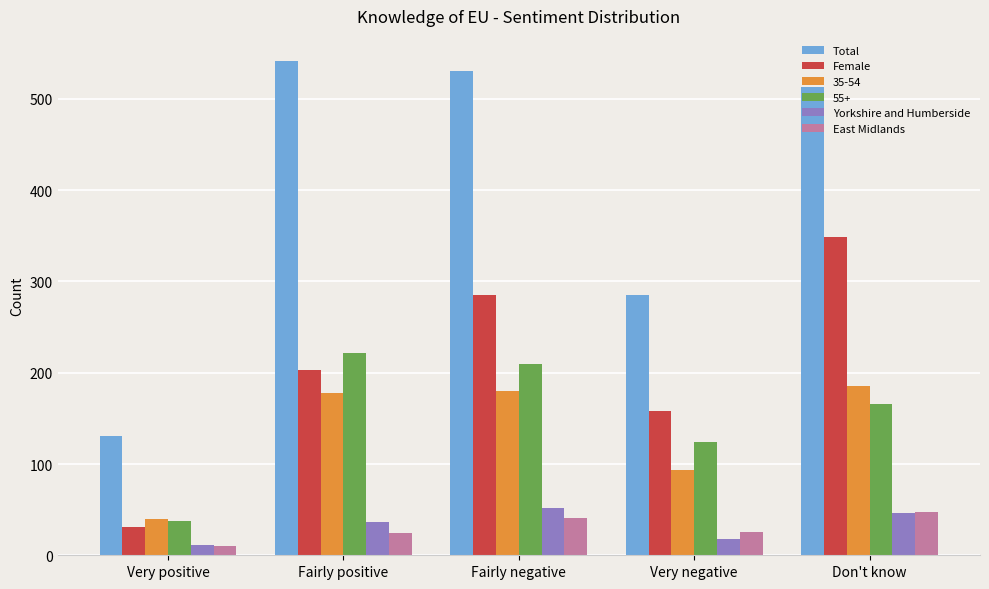

Where is Total nearest to the value 336?

Very negative